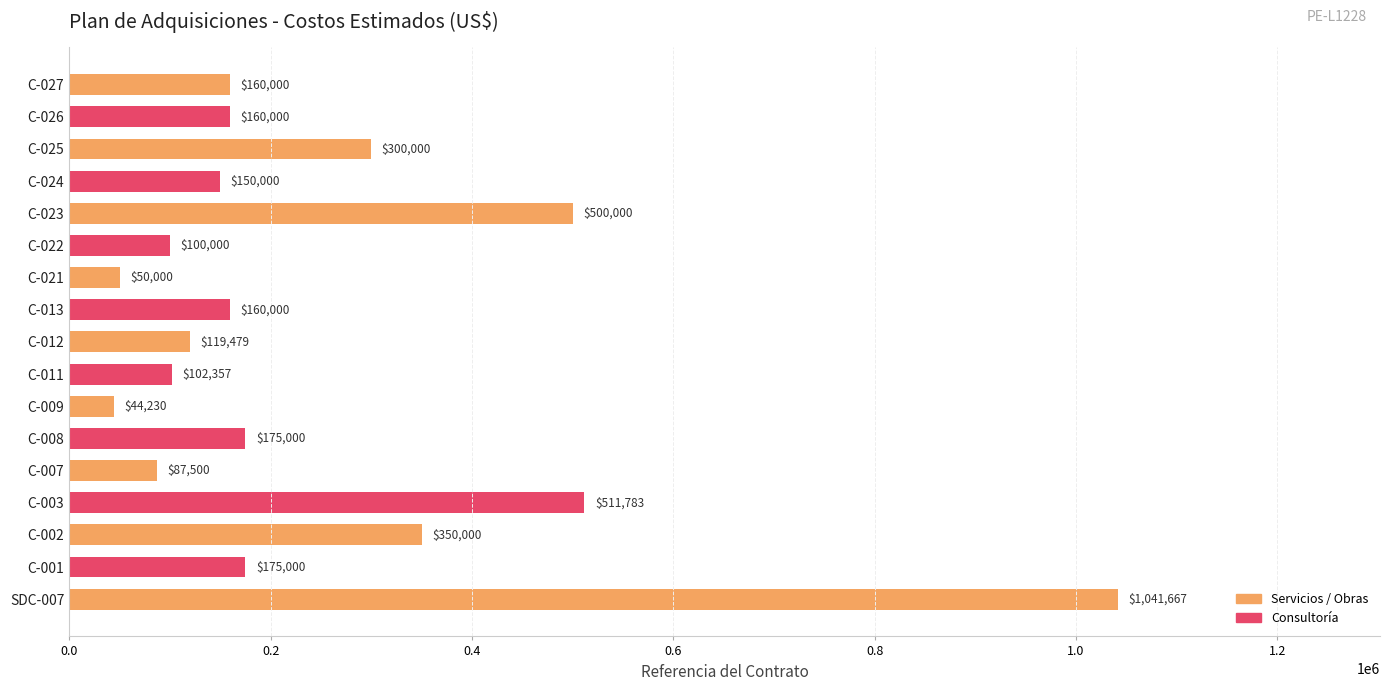

What is the difference between the maximum and minimum values?

997436.7